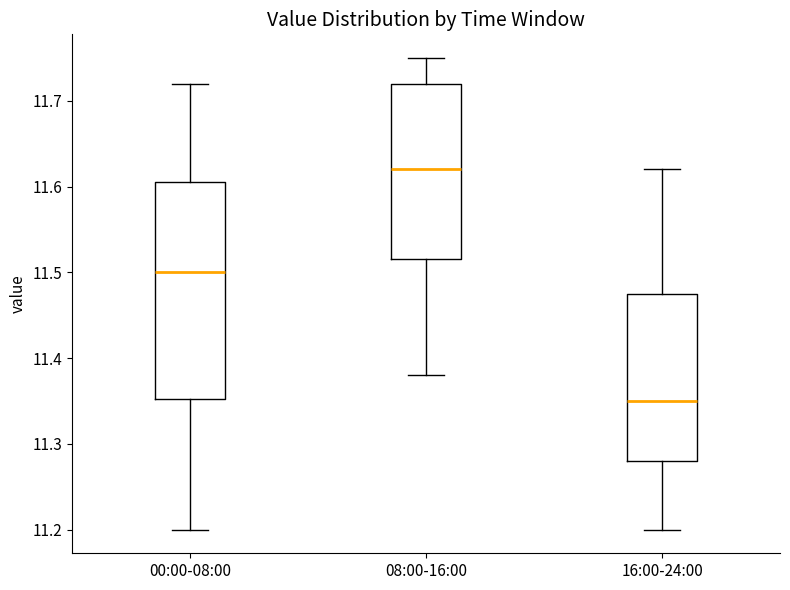

Where is the upper edge of the box for 16:00-24:00 on the y-axis? The values are not printed on the chart, so give them approximately, as read against the axis.

11.48